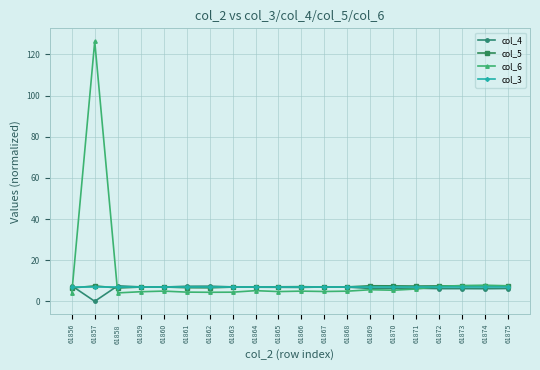

At which category is the sum across all series the highest?

61857